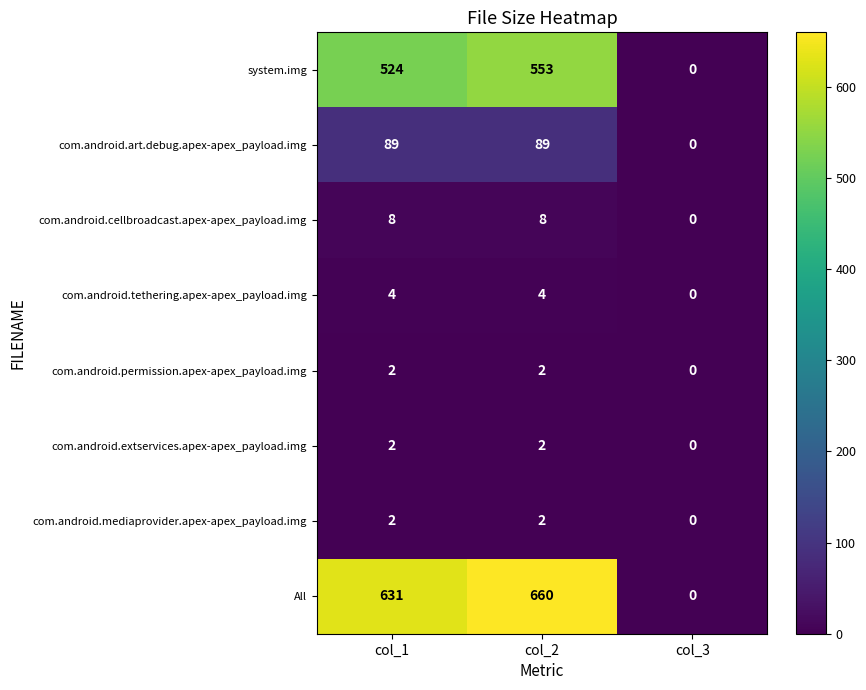

True or false: com.android.extservices.apex-apex_payload.img has a value of 0 at col_3.

True